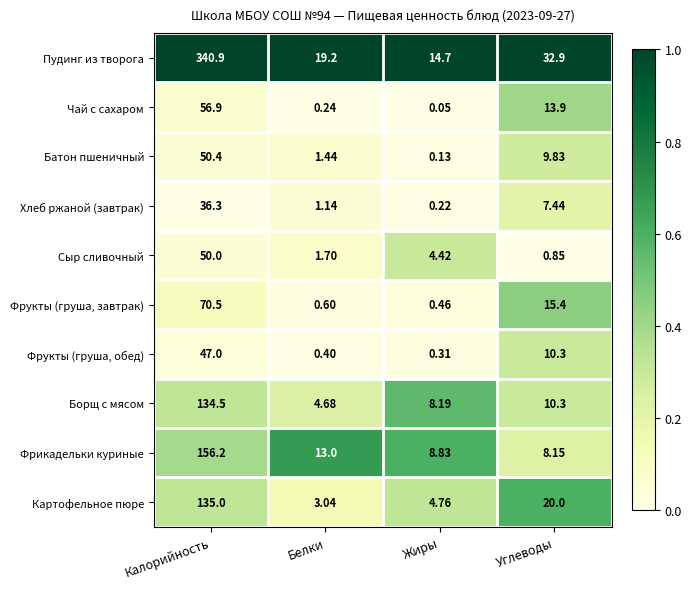

At which label does Фрукты (груша, обед) reach its peak?

Калорийность